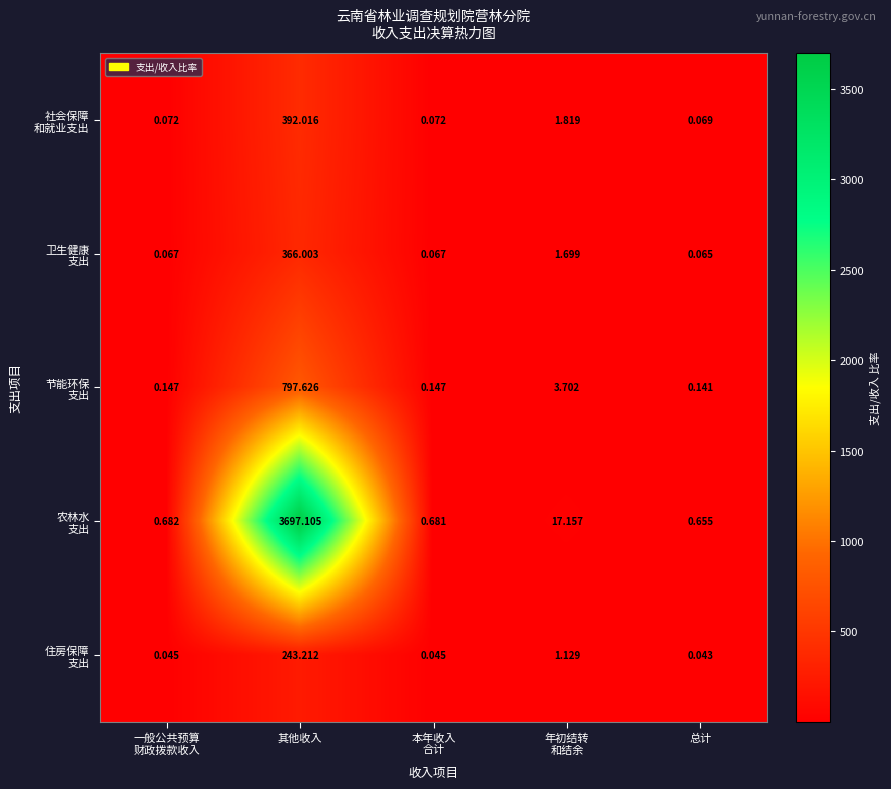

Which label corresponds to the largest value in the chart?

其他收入